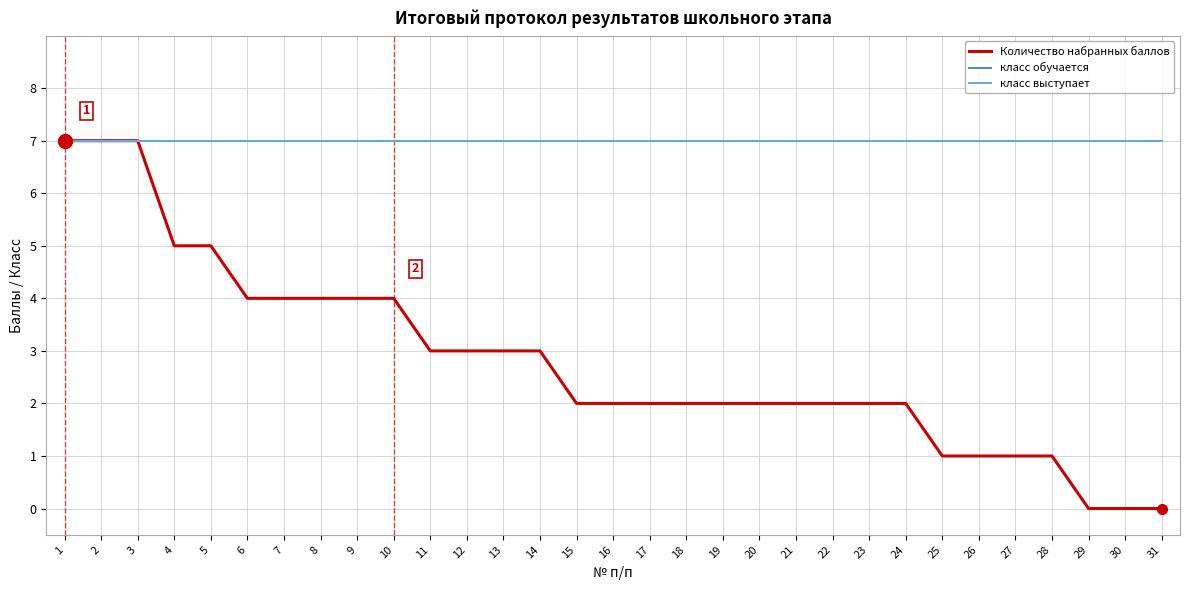

Is this an area chart (filled region under the line)?

No